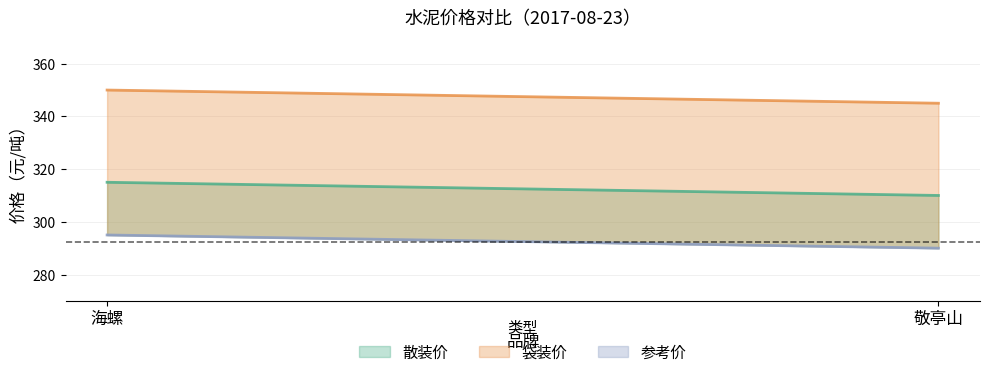

What is the approximate value of 参考价 at 海螺?

295